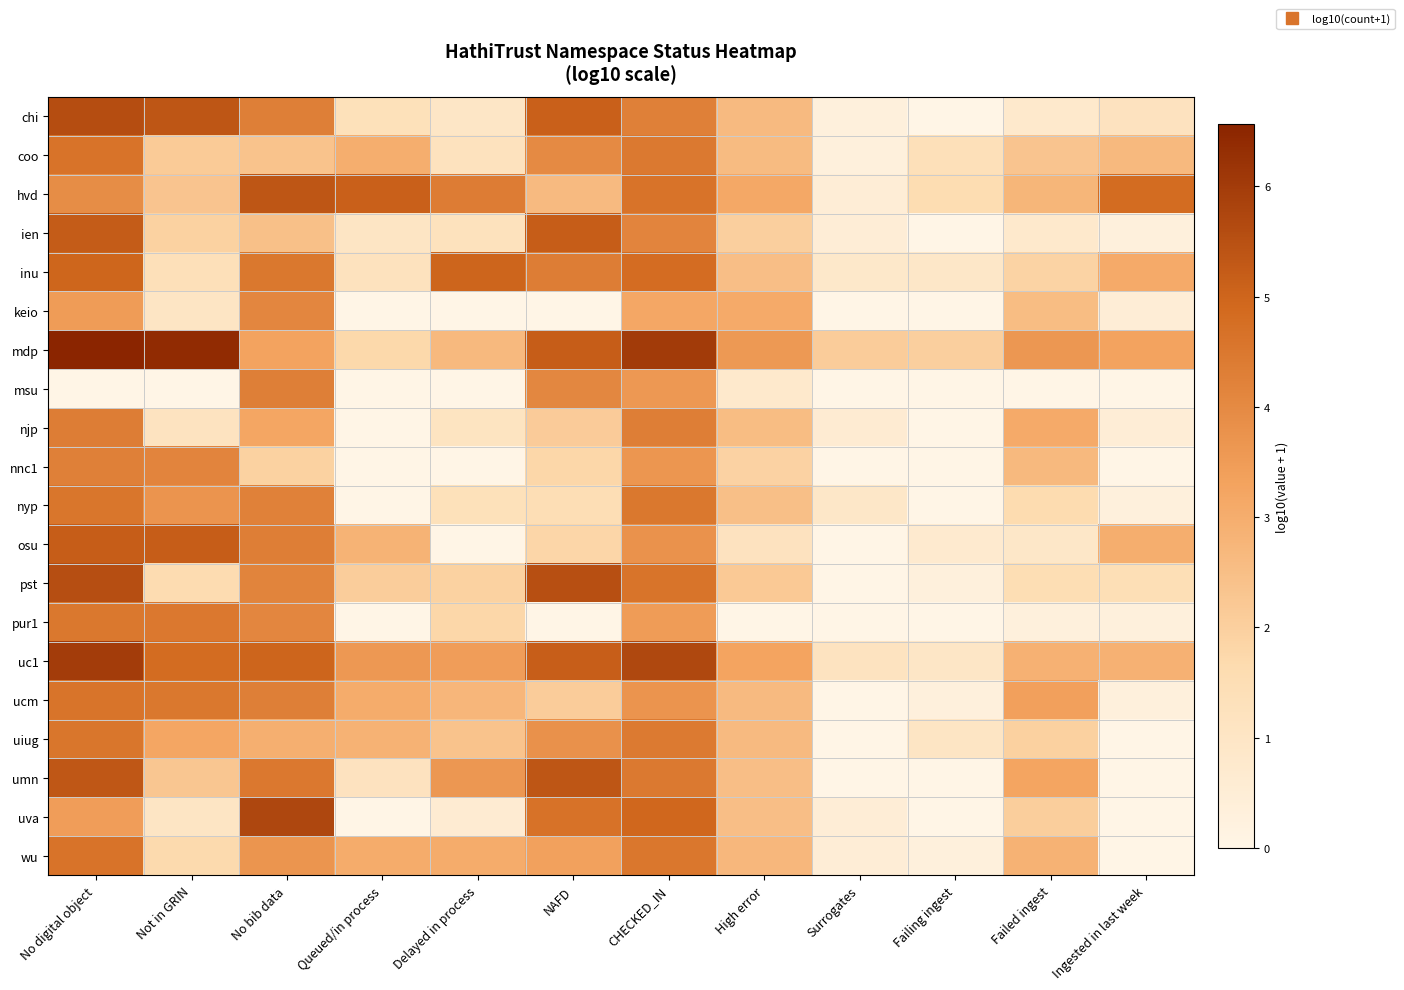

Count the number of categories in the chart.

12